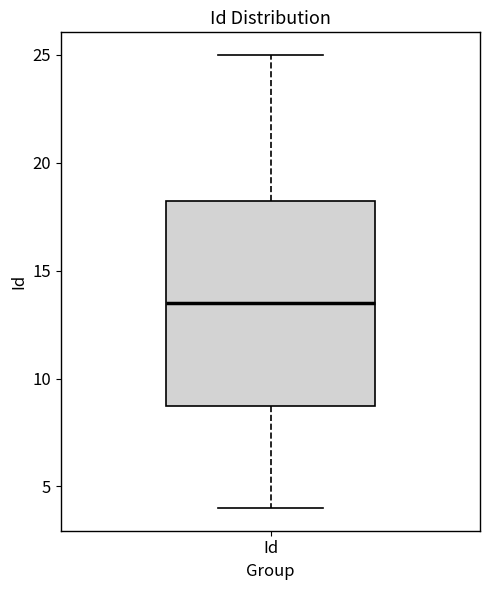

Transcribe this box plot: give where the median line is, the range the box spans, and where the two whiskers end, as read against the y-axis. The values are not printed on the chart, so give them approximately, as read against the axis.

median 13.5, box 9.0 to 18.5, whiskers 4.0 to 25.0